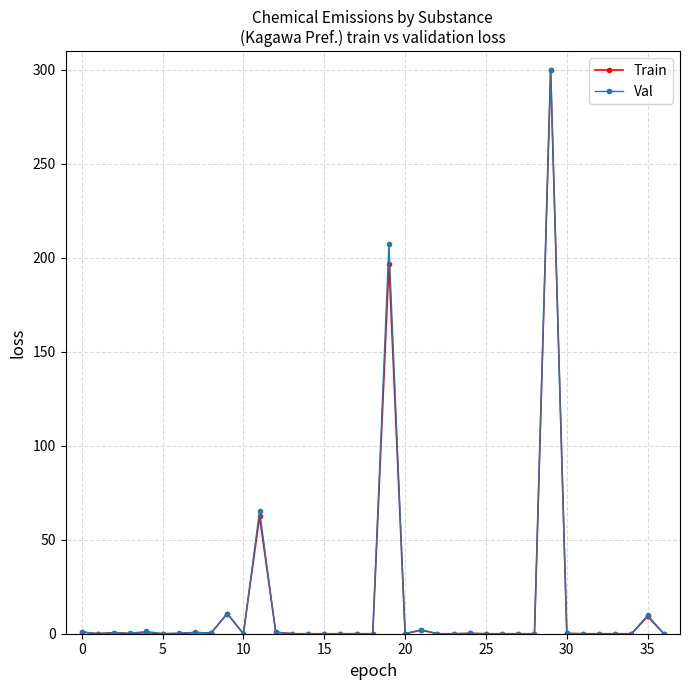

At how many categories does at least one series exceed 55?

3